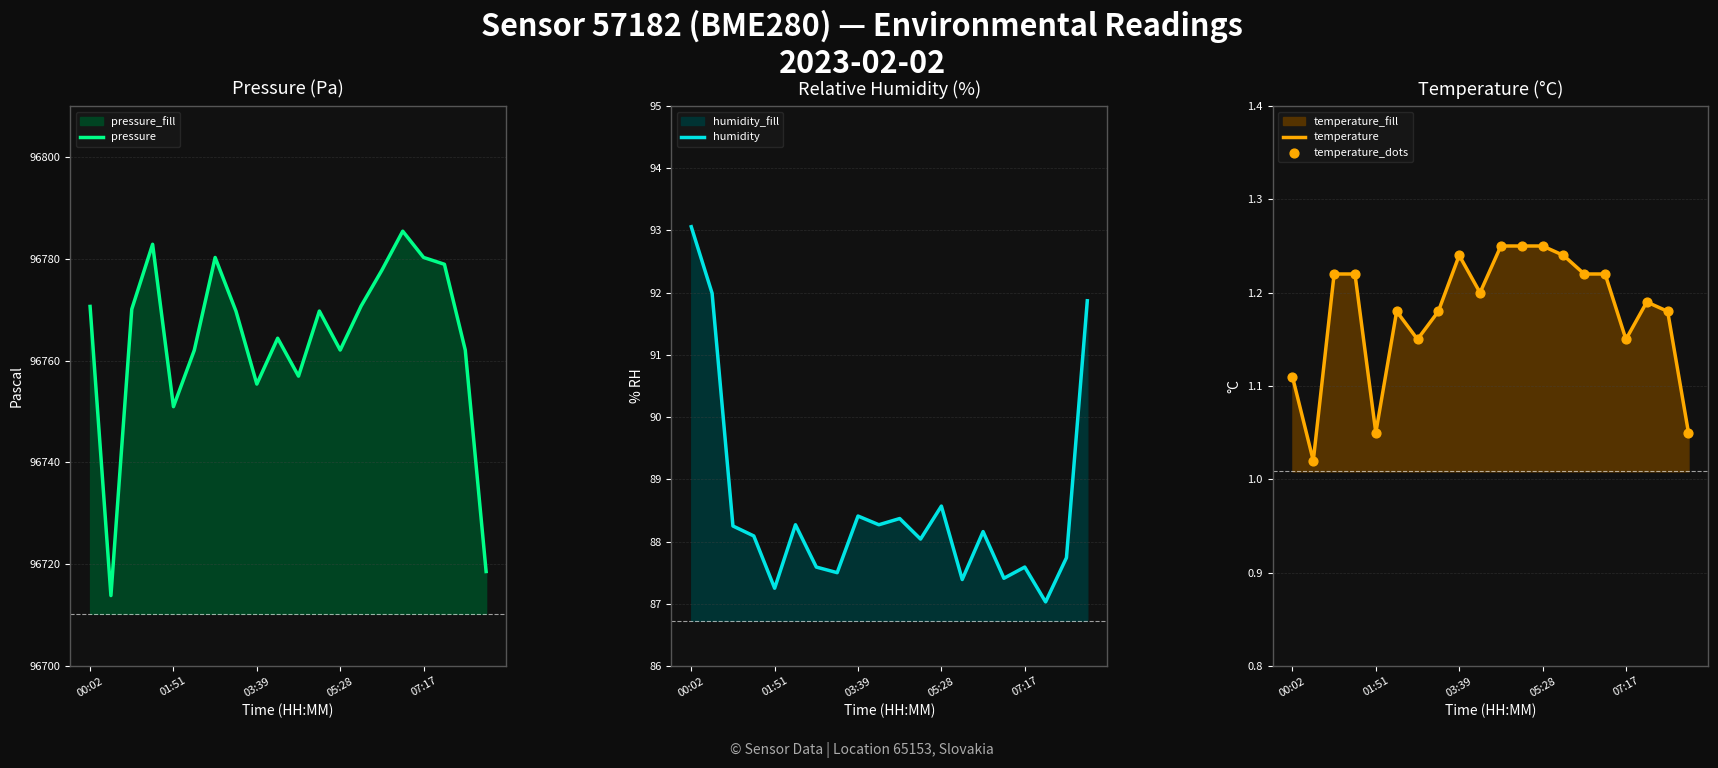

At which category is the sum across all series the highest?

15